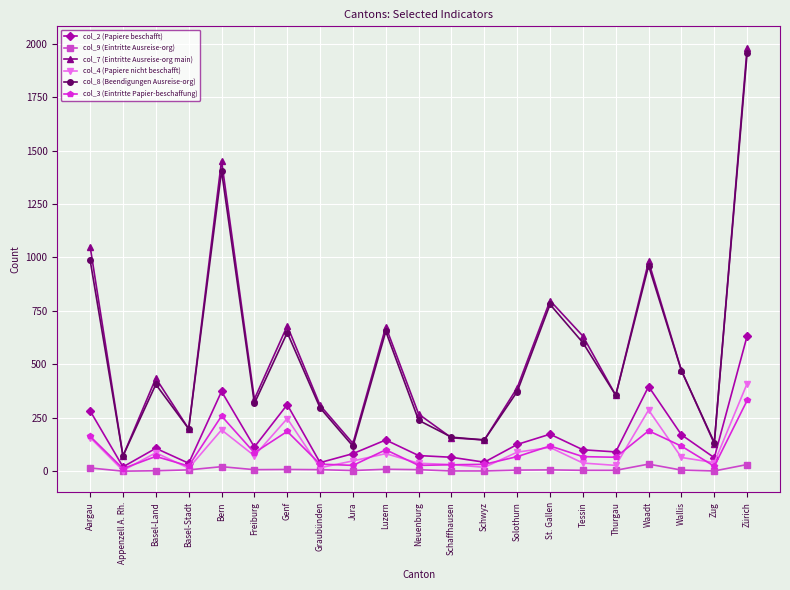

What is the label of the 18th point from the right?

Basel-Stadt